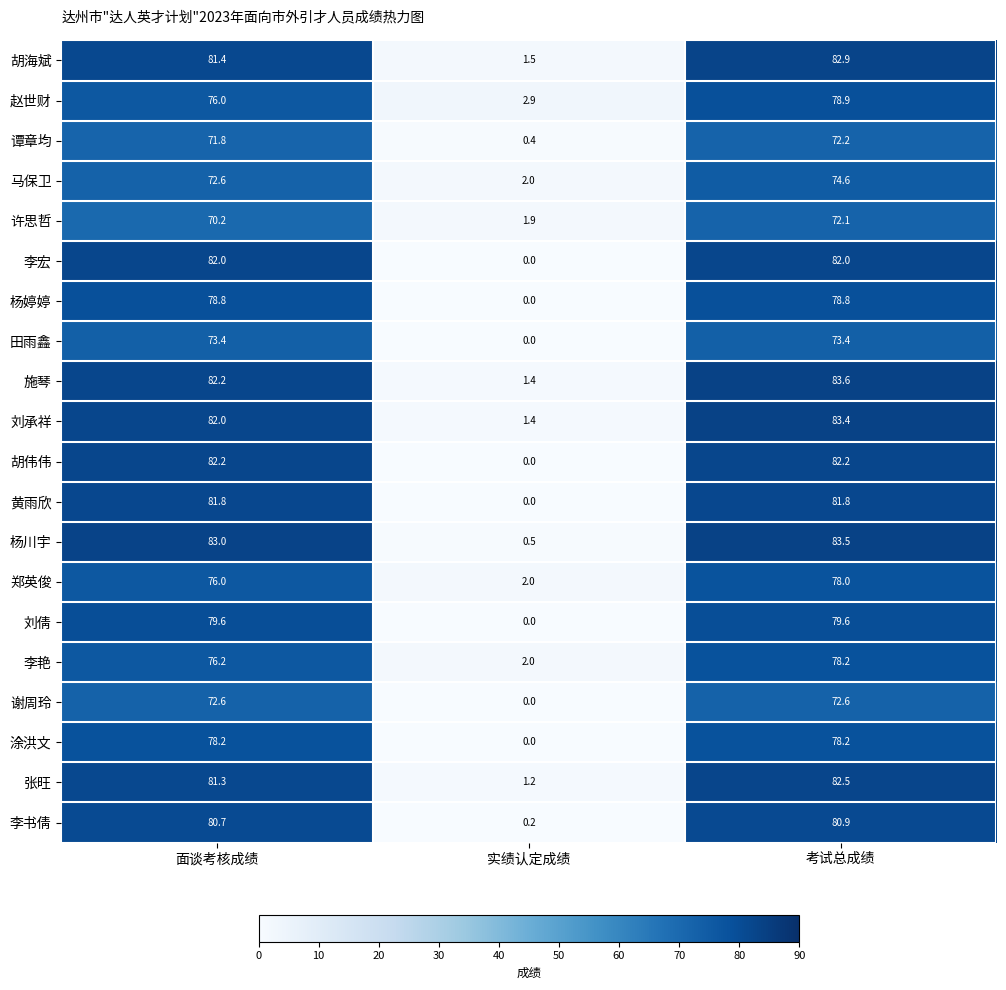

True or false: 涂洪文 has a value of 31.2 at 面谈考核成绩.

False